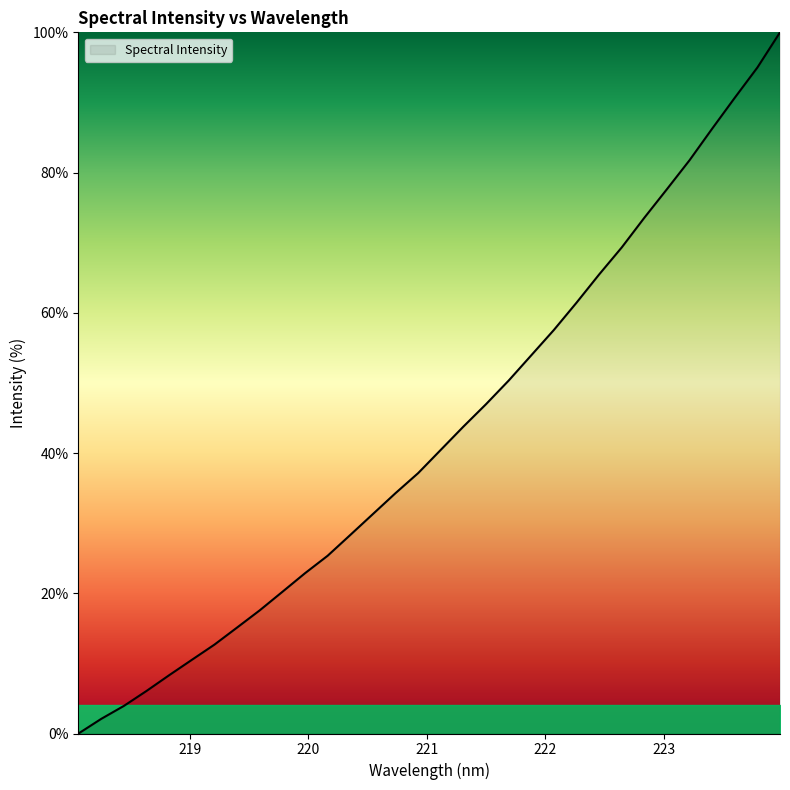

What is the greatest value displayed?

100.0